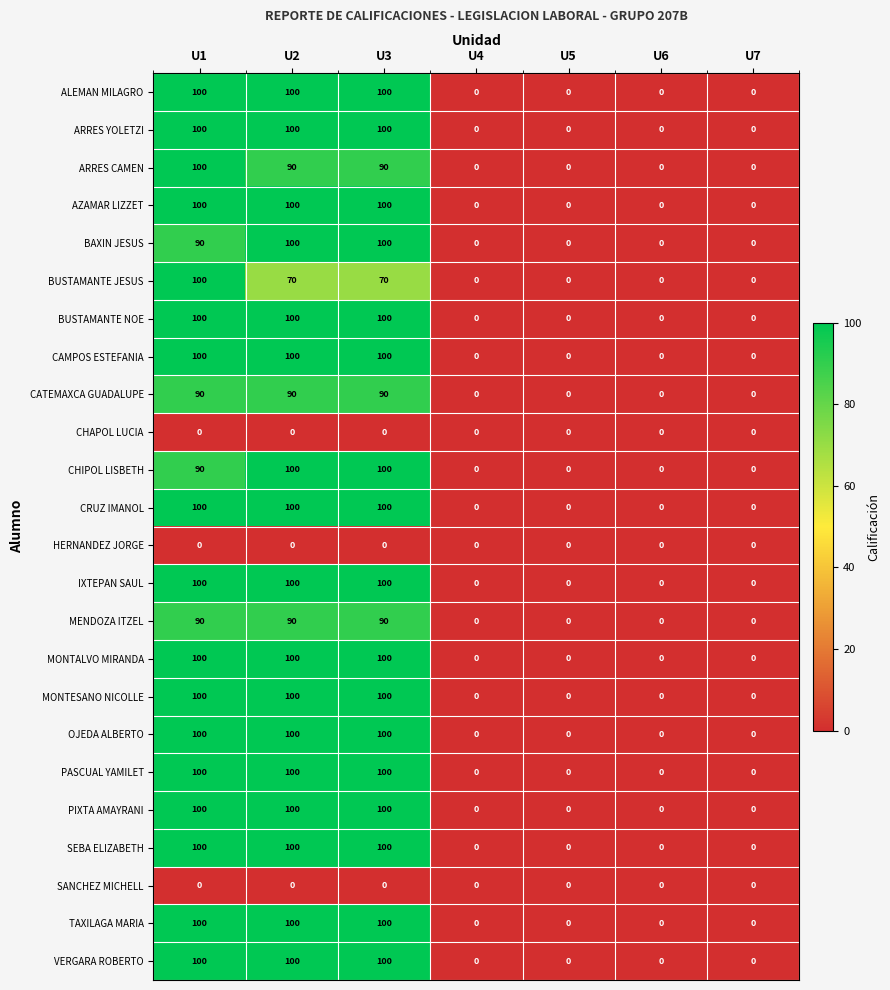

What is the maximum value shown in the chart?

100